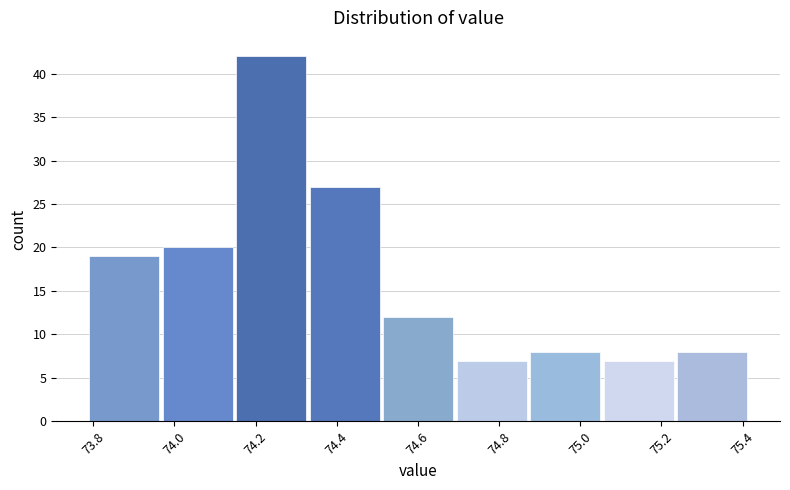

Reading left to right, list every bar in this chart as the range it spans on the x-axis followed by its height. Neither the bar edges nor the heights are printed on the chart, so give them approximately, as read against the axes.

73.80 to 73.98: 19
73.98 to 74.16: 20
74.16 to 74.34: 42
74.34 to 74.52: 27
74.52 to 74.70: 12
74.70 to 74.88: 7
74.88 to 75.06: 8
75.06 to 75.24: 7
75.24 to 75.42: 8